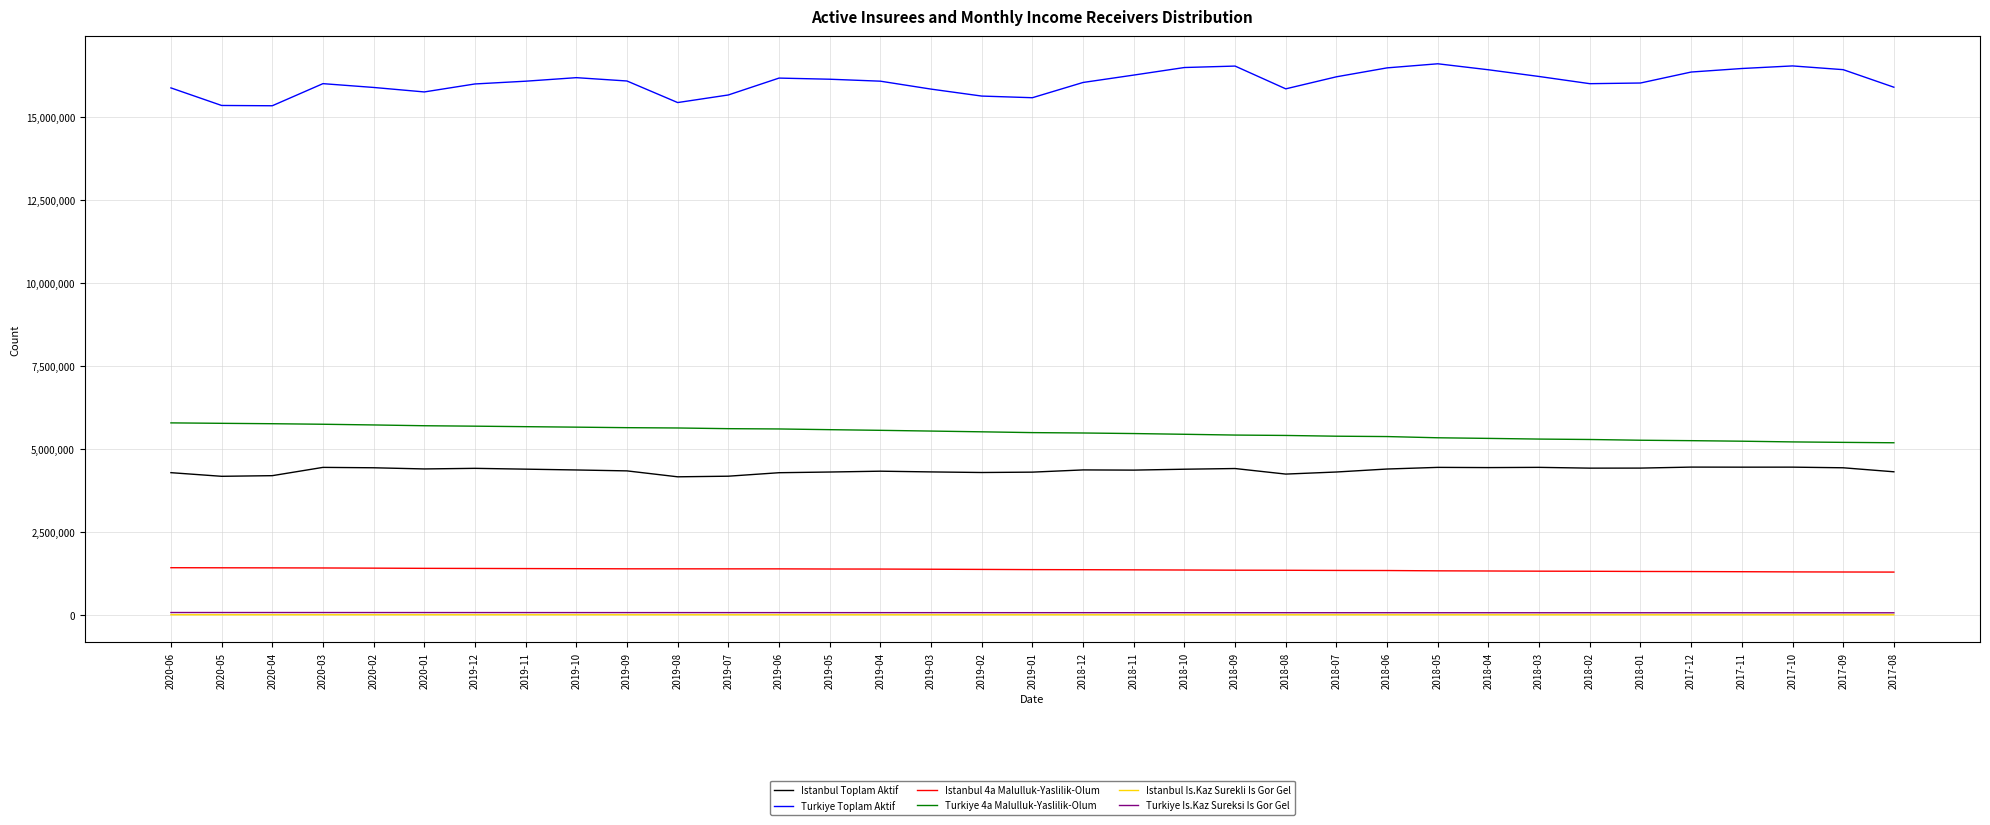

Is the value of Turkiye Is.Kaz Sureksi Is Gor Gel at 2018-04 greater than the value of Istanbul Toplam Aktif at 2019-04?

No